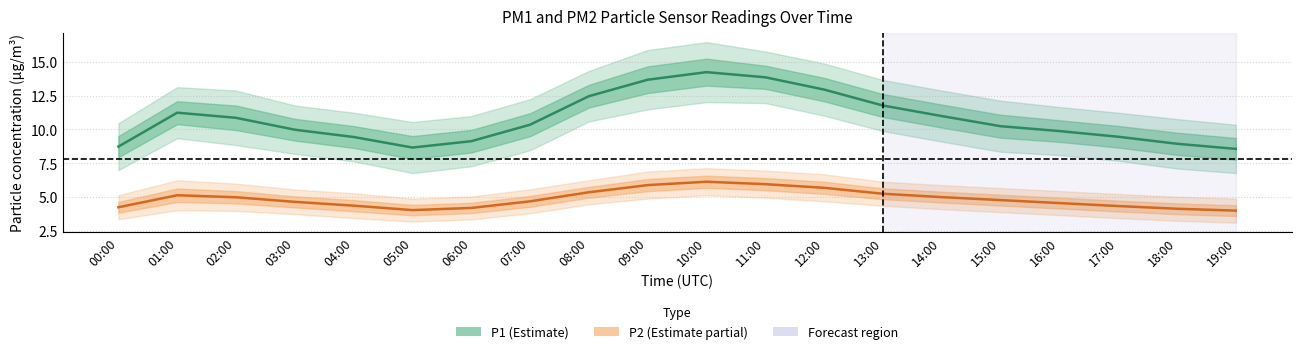

The value of P2 (PM2.5) at 04:00 is 4.3. True or false?

True